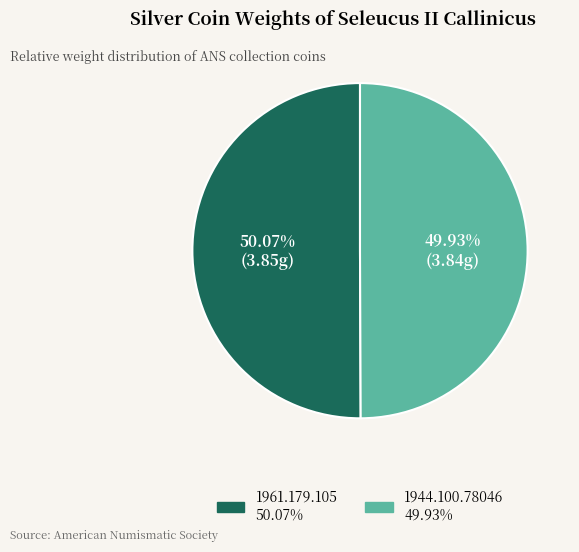

Combined, do 1944.100.78046 and 1961.179.105 account for over 50%?

Yes